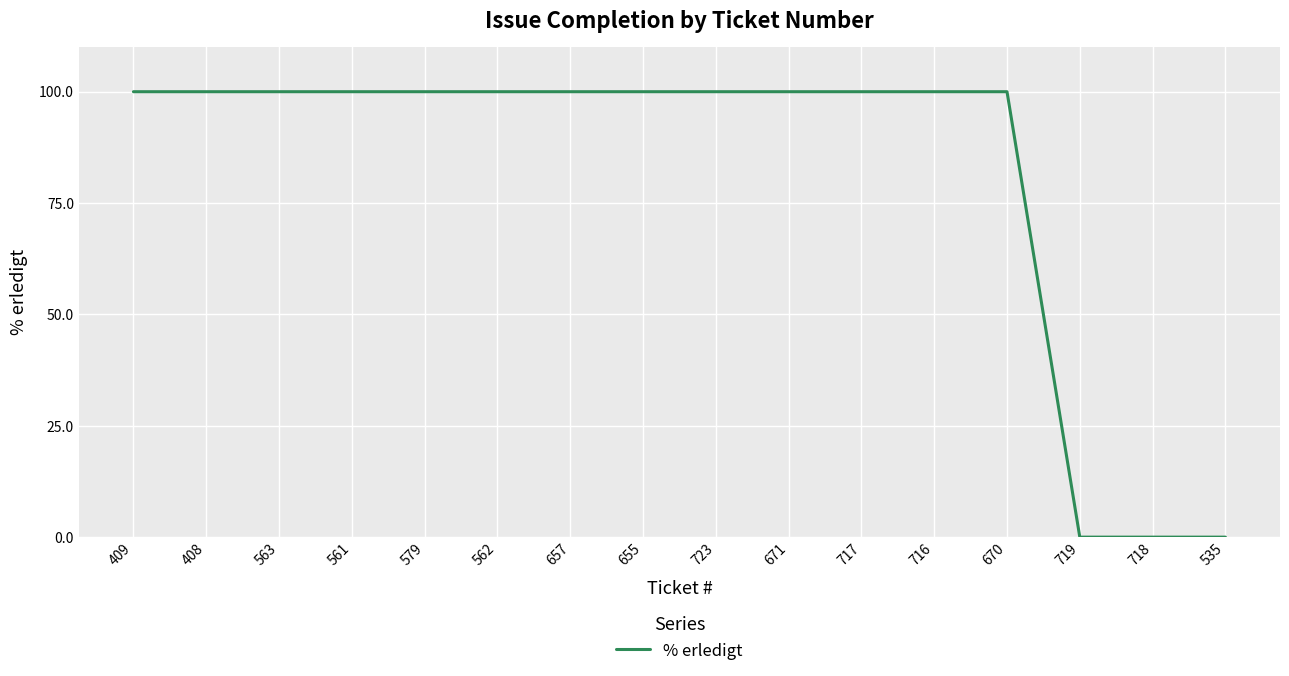

Is this an area chart (filled region under the line)?

No